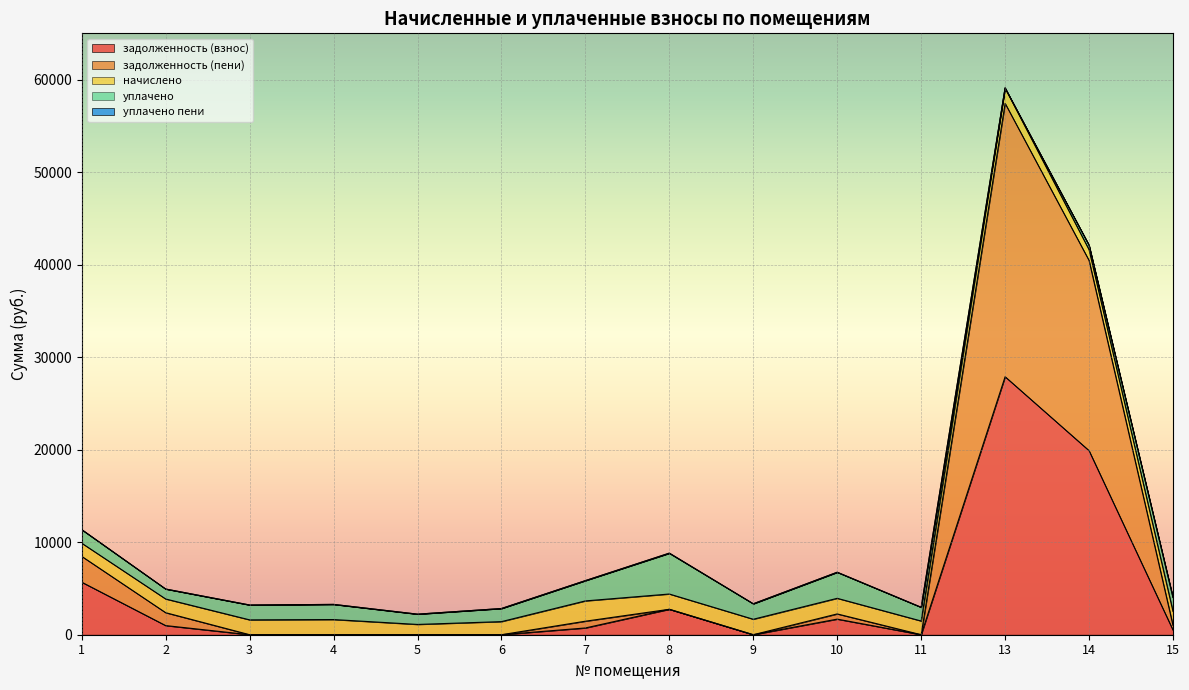

What is the total value across all series at 3?

3211.4